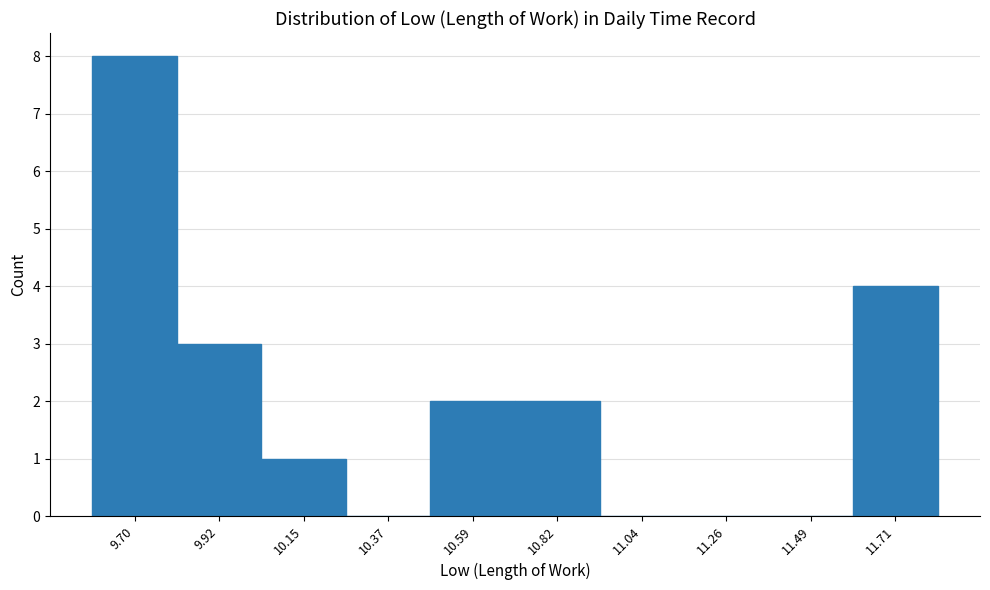

Reading left to right, transcribe this chart: for each bar, give the range it covers on the x-axis and its height. Neither the bar edges nor the heights are printed on the chart, so give them approximately, as read against the axes.

9.60 to 9.80: 8
9.80 to 10.05: 3
10.05 to 10.25: 1
10.25 to 10.50: 0
10.50 to 10.70: 2
10.70 to 10.95: 2
10.95 to 11.15: 0
11.15 to 11.35: 0
11.35 to 11.60: 0
11.60 to 11.80: 4